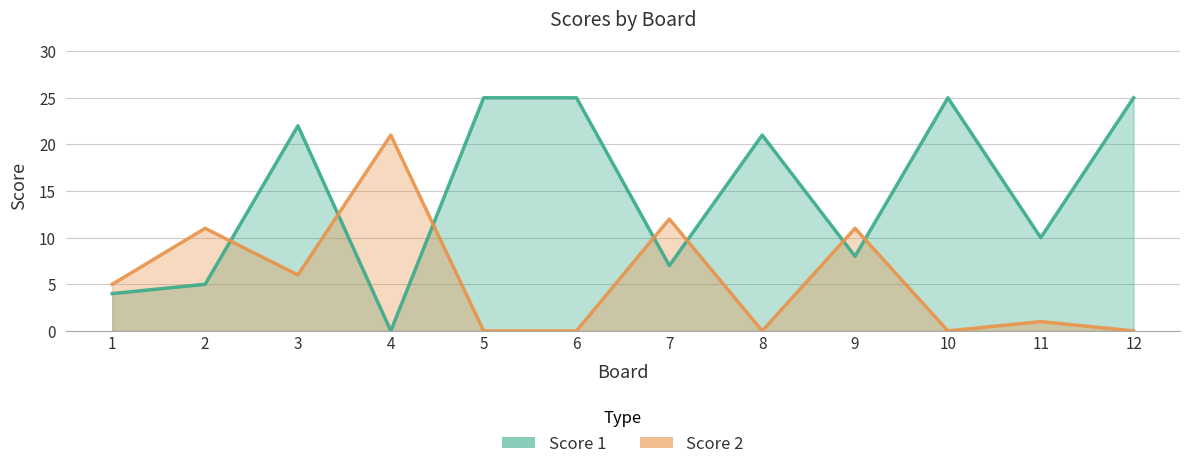

Where does the Score 1 series first go above 21?

3